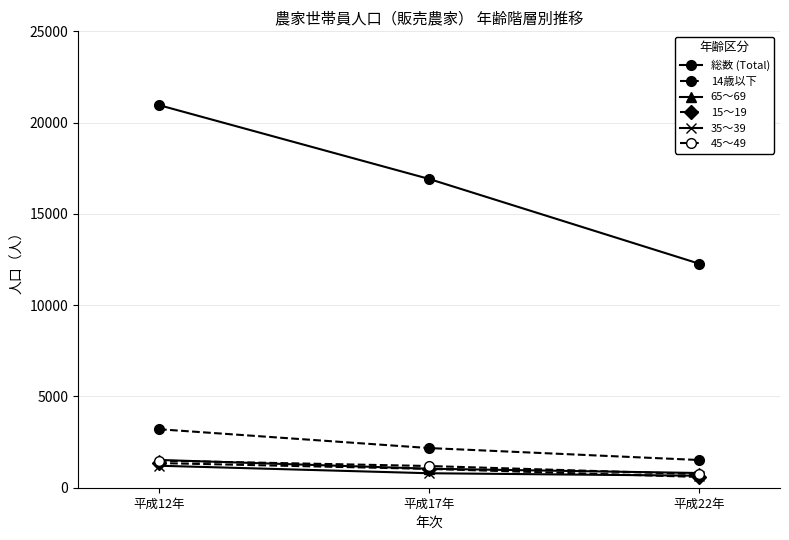

True or false: 45～49 has a value of 868 at 平成12年.

False